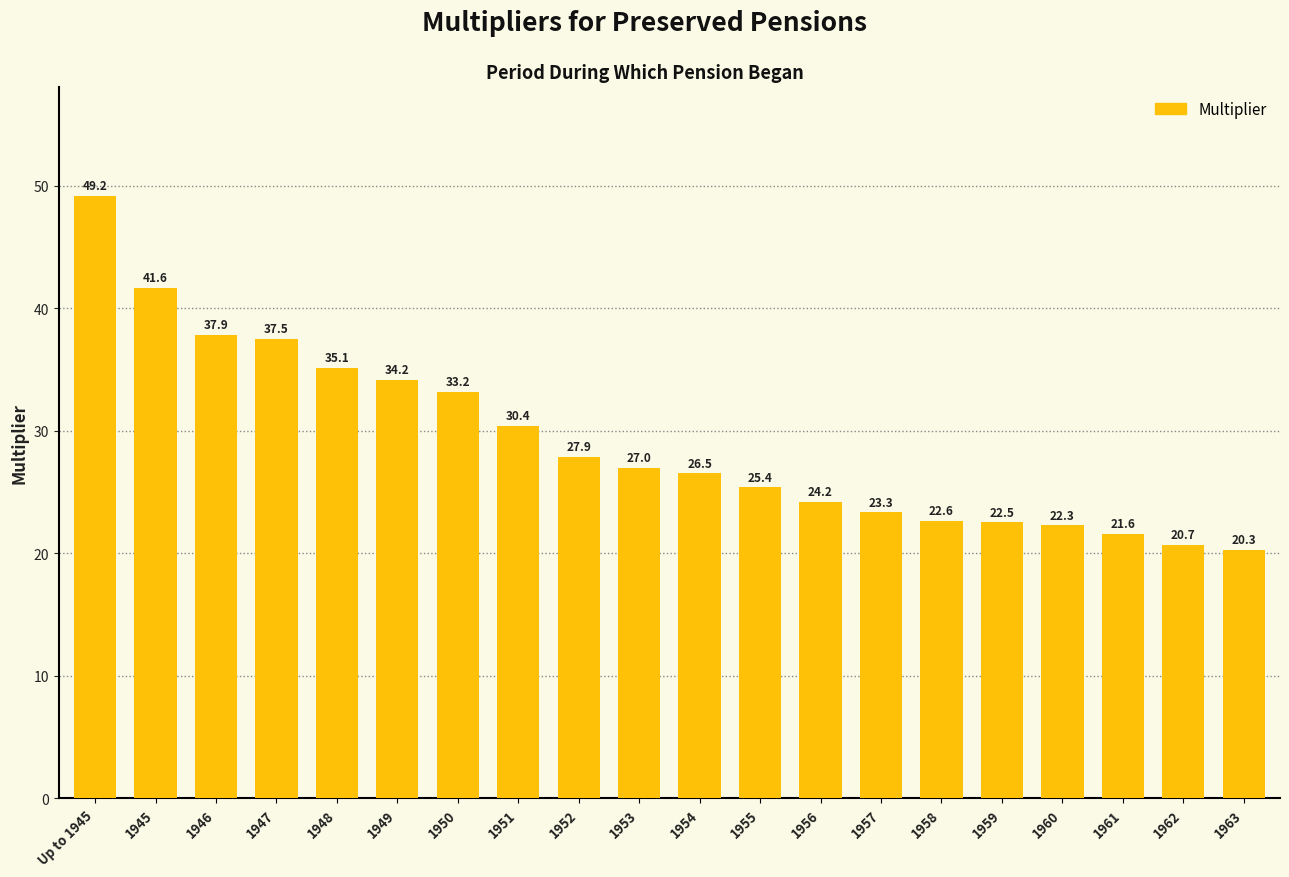

How many series are shown in this chart?

1